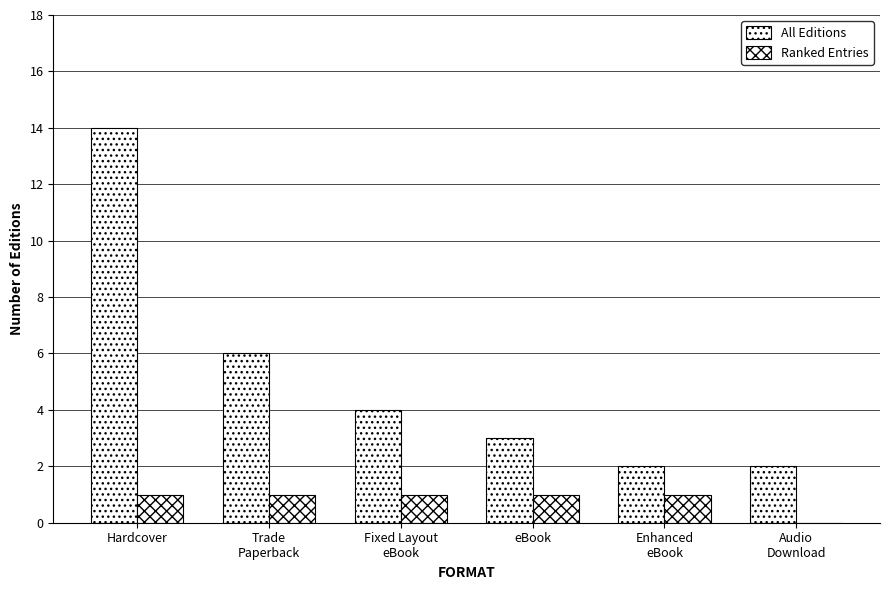

Reading right to left, what are all the values shown in this chart?

All Editions: 2	2	3	4	6	14
Ranked Entries: 0	1	1	1	1	1